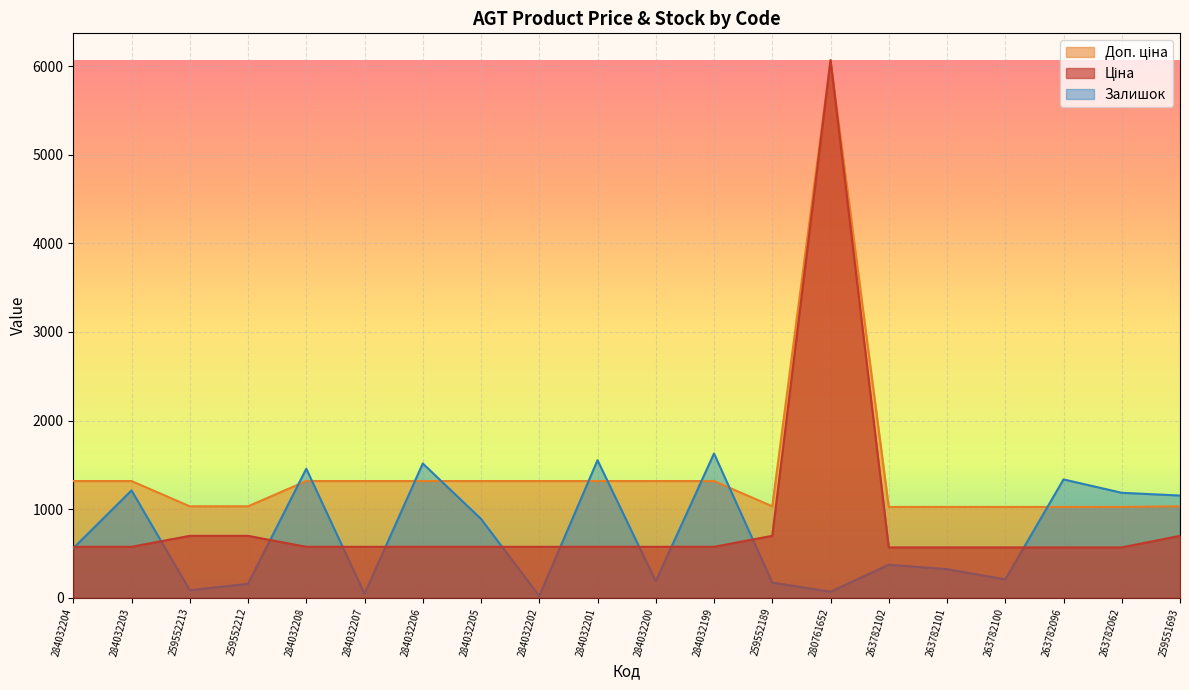

Where do Залишок and Ціна first cross each other?

284032204 and 284032203